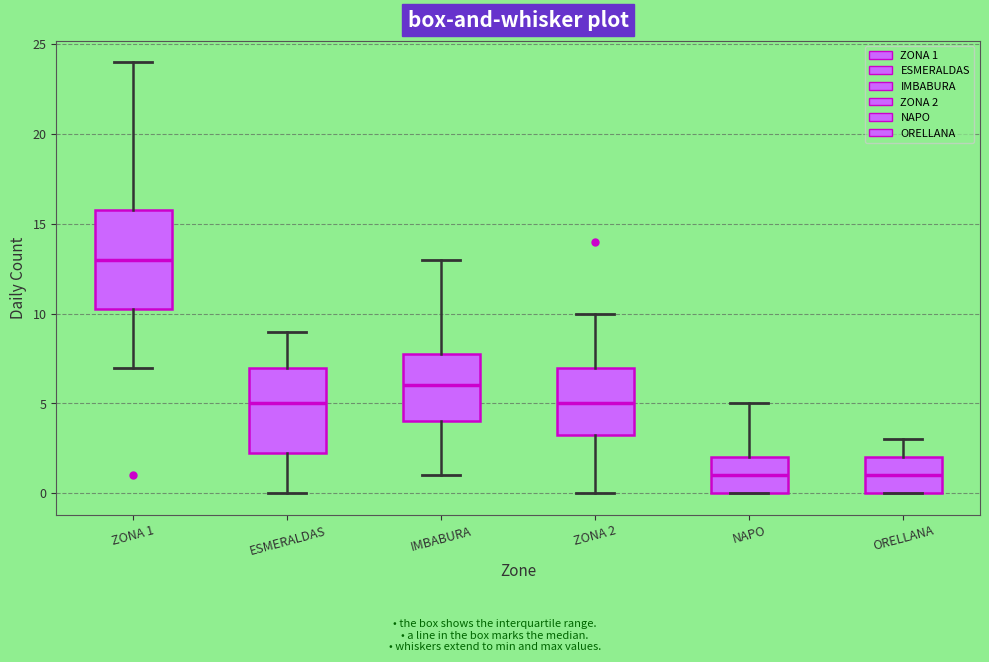

Which box is the tallest, from its lower edge to its upper edge?

ZONA 1